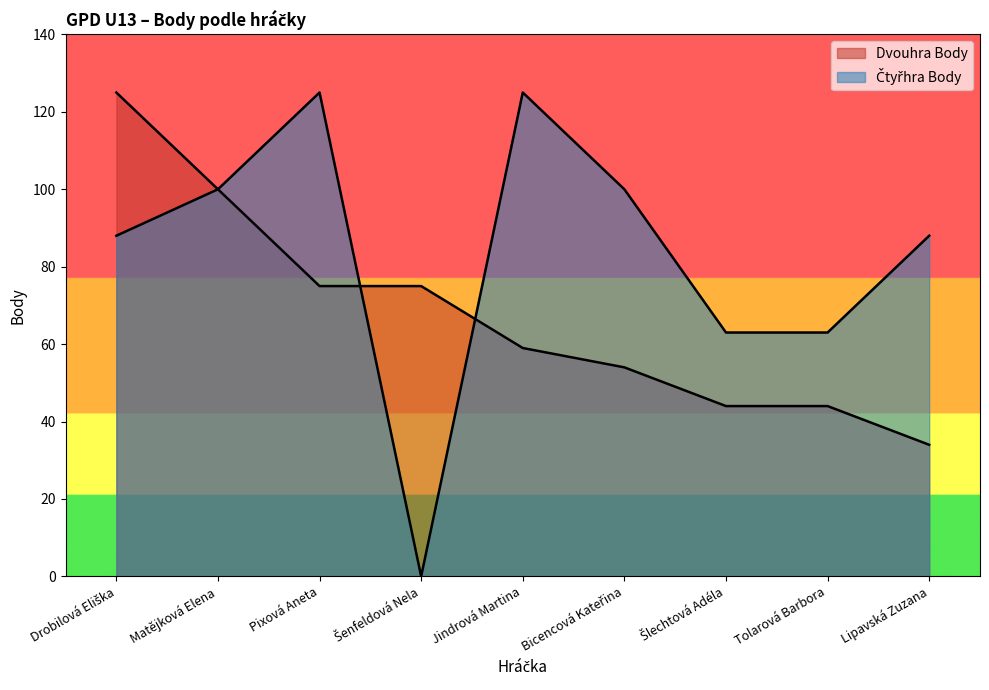

True or false: Čtyřhra Body has a value of 64 at Matějková Elena.

False